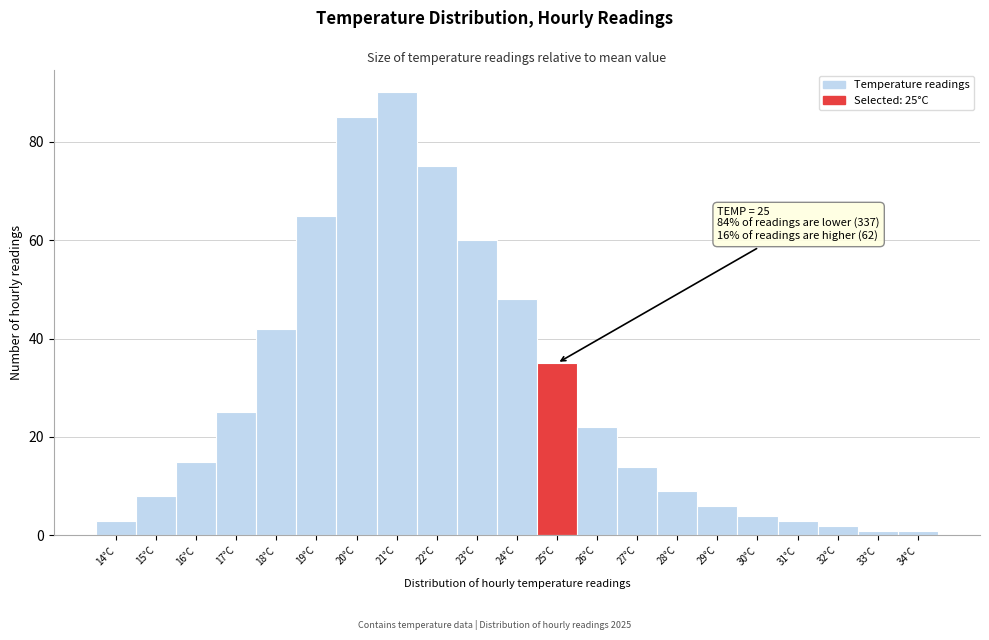

Over which range of the x-axis is the bar tallest?

20.5 to 21.5